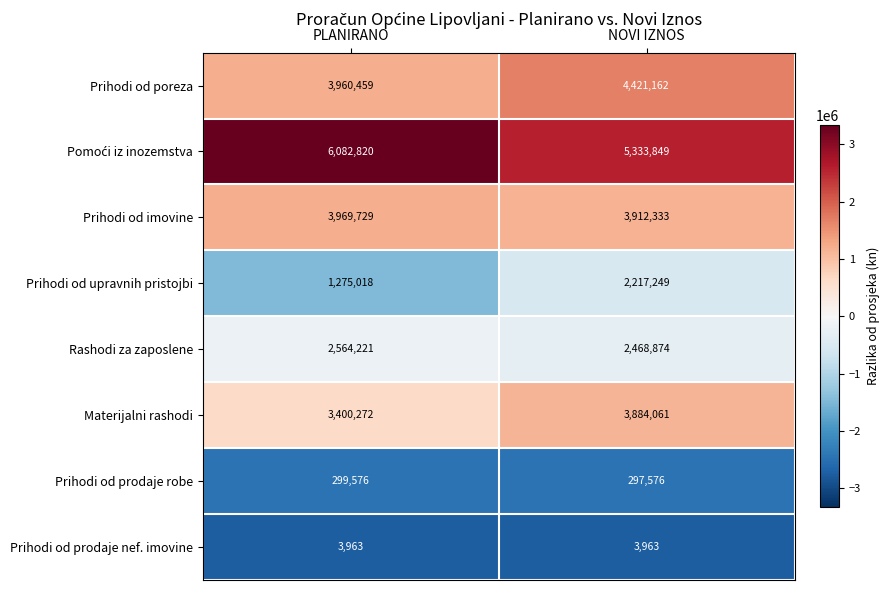

Rank the categories by Materijalni rashodi value from highest to lowest.

NOVI IZNOS, PLANIRANO